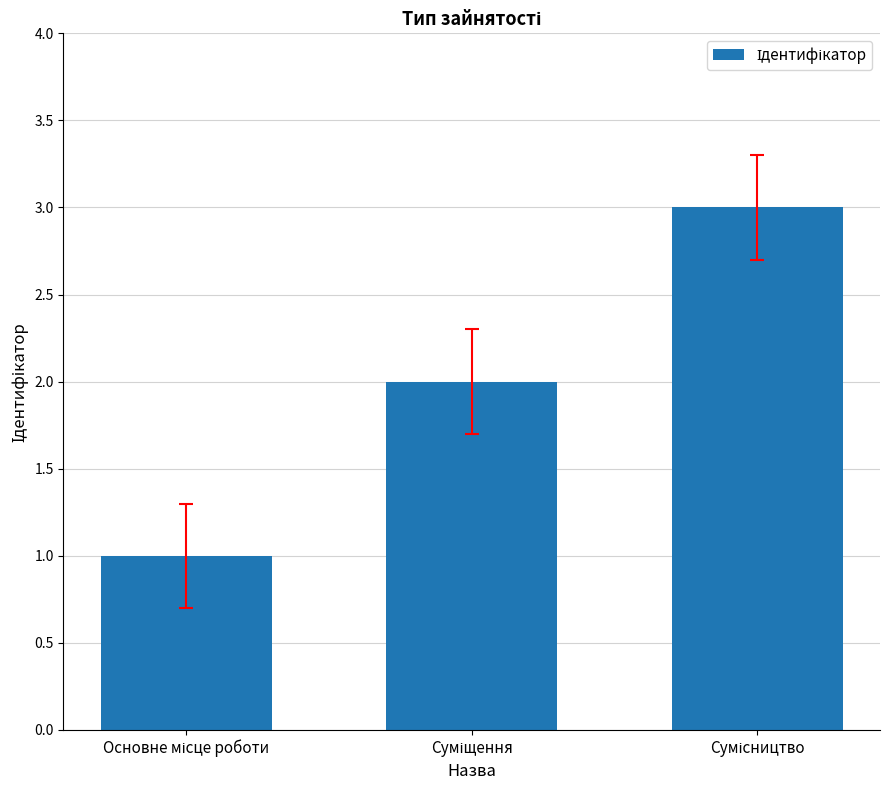

What is the greatest value displayed?

3